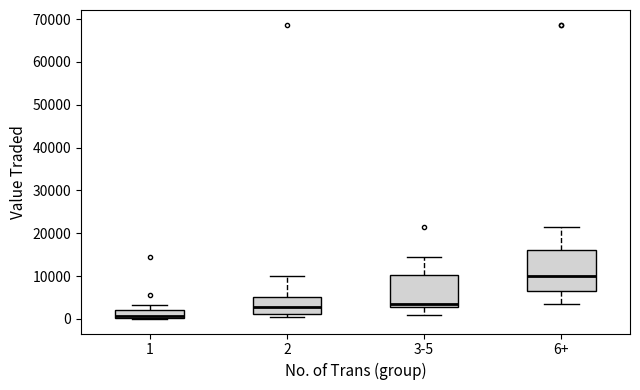

Reading left to right, transcribe this box plot: for each box, give where its median line is, the range the box spans, and where its two whiskers end, as read against the y-axis. The values are not printed on the chart, so give them approximately, as read against the axis.

1: median 1000, box 0 to 2000, whiskers 0 to 3000
2: median 3000, box 1000 to 5000, whiskers 0 to 10000
3-5: median 4000, box 3000 to 10000, whiskers 1000 to 14000
6+: median 10000, box 6000 to 16000, whiskers 3000 to 21000